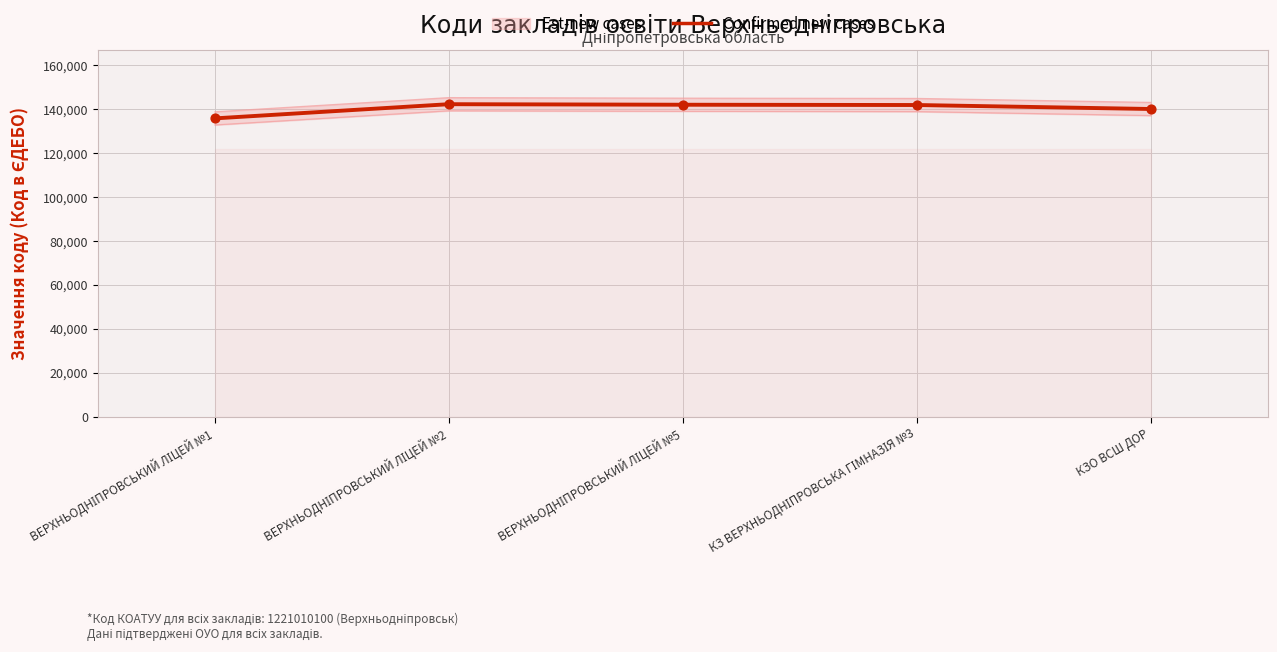

Between ВЕРХНЬОДНІПРОВСЬКИЙ ЛІЦЕЙ №2 and ВЕРХНЬОДНІПРОВСЬКИЙ ЛІЦЕЙ №5, which is larger?

ВЕРХНЬОДНІПРОВСЬКИЙ ЛІЦЕЙ №2